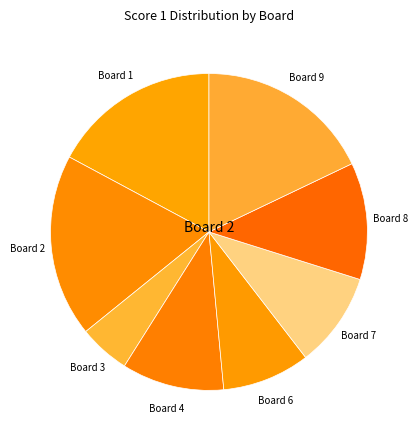

Does any single category account for the majority?

No